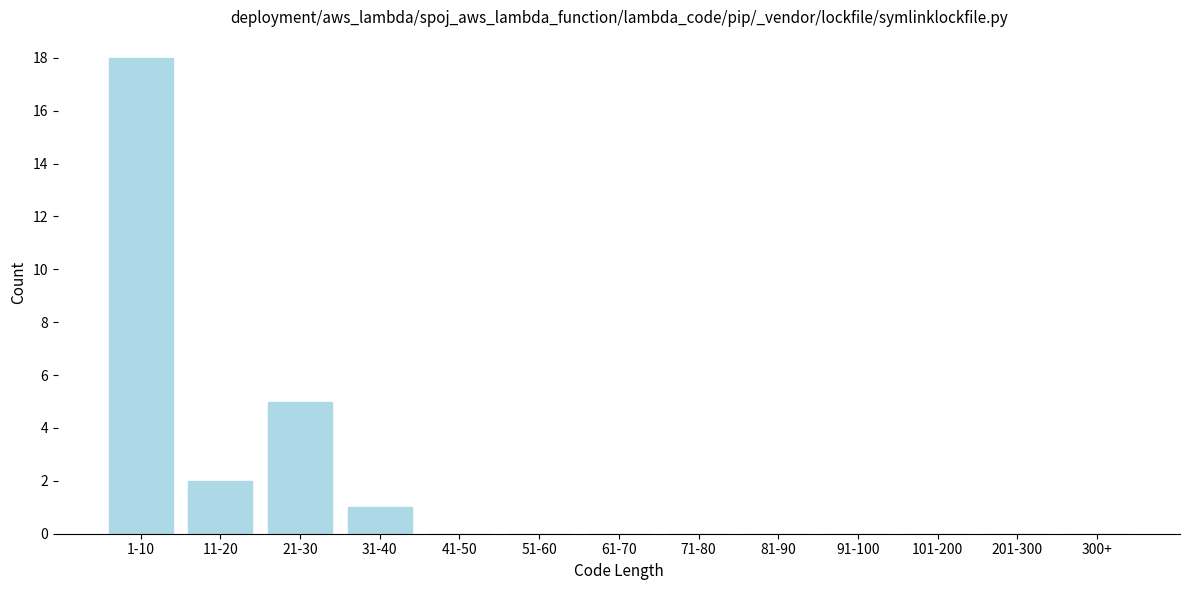

Reading left to right, what are all the values shown in this chart?

1-10=18	11-20=2	21-30=5	31-40=1	41-50=0	51-60=0	61-70=0	71-80=0	81-90=0	91-100=0	101-200=0	201-300=0	300+=0